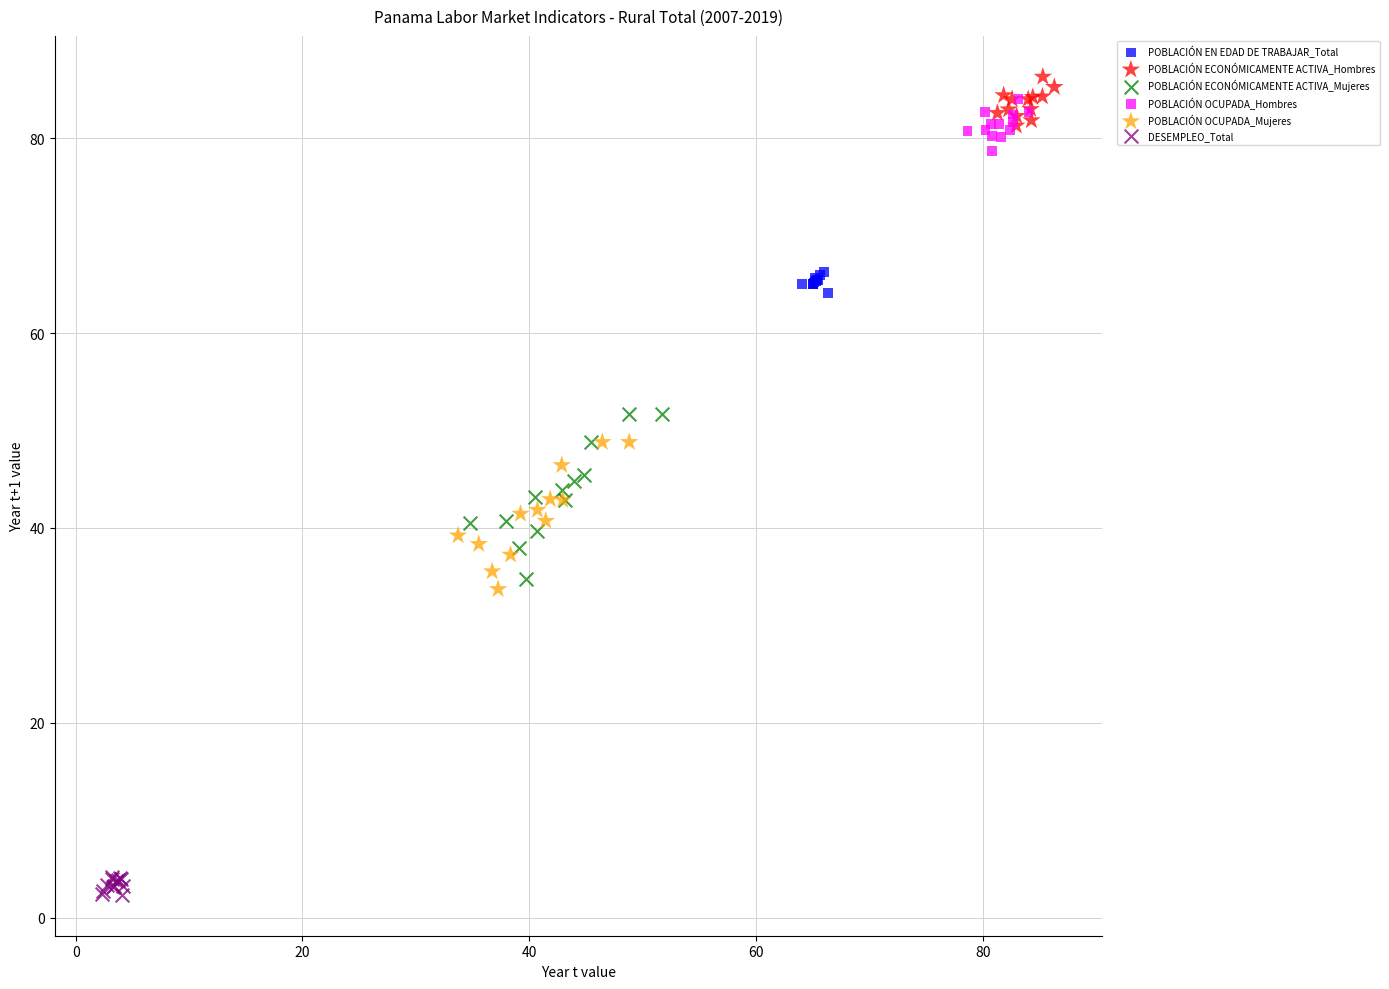

Which series contains the lowest Y value?

DESEMPLEO_Total